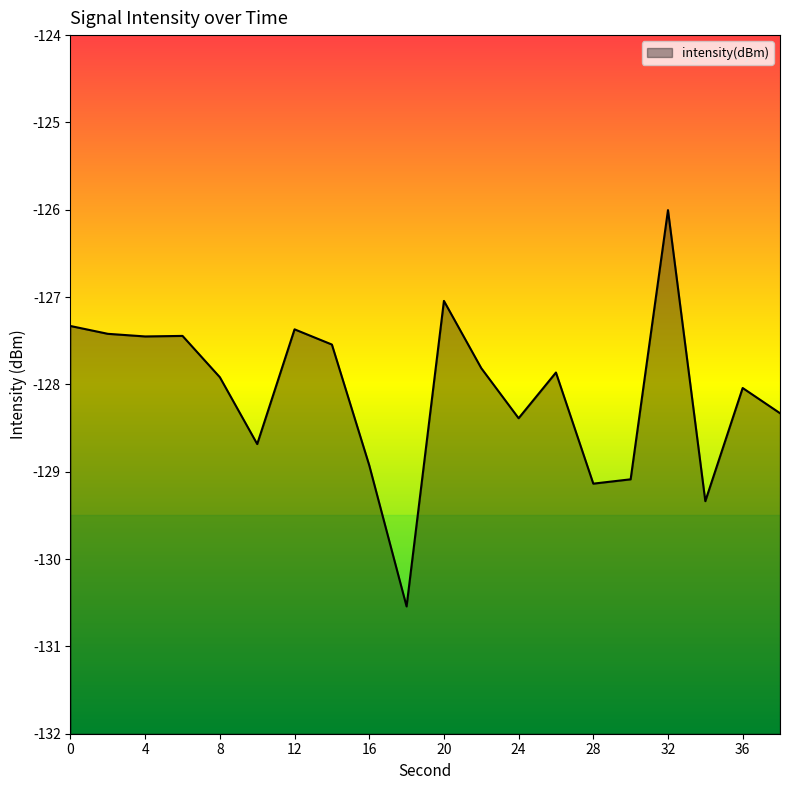

Reading left to right, list all the values displayed in this chart.

0=-127.3	2=-127.4	4=-127.5	6=-127.4	8=-127.9	10=-128.7	12=-127.4	14=-127.5	16=-128.9	18=-130.5	20=-127.0	22=-127.8	24=-128.4	26=-127.9	28=-129.1	30=-129.1	32=-126.0	34=-129.3	36=-128.0	38=-128.3